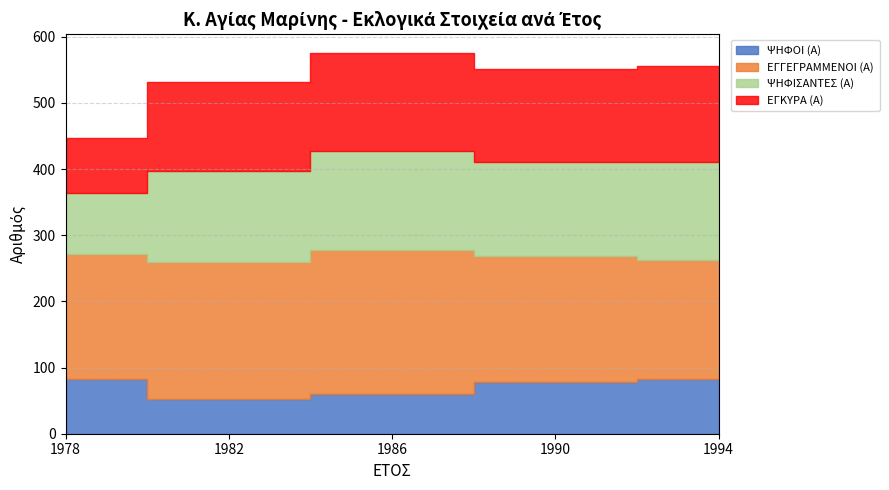

Reading right to left, transcribe all the data shown in this chart.

ΨΗΦΟΙ (Α): 1994=82	1990=78	1986=60	1982=53	1978=83
ΕΓΓΕΓΡΑΜΜΕΝΟΙ (Α): 1994=180	1990=191	1986=218	1982=207	1978=188
ΨΗΦΙΣΑΝΤΕΣ (Α): 1994=148	1990=142	1986=149	1982=137	1978=93
ΕΓΚΥΡΑ (Α): 1994=146	1990=140	1986=148	1982=134	1978=83